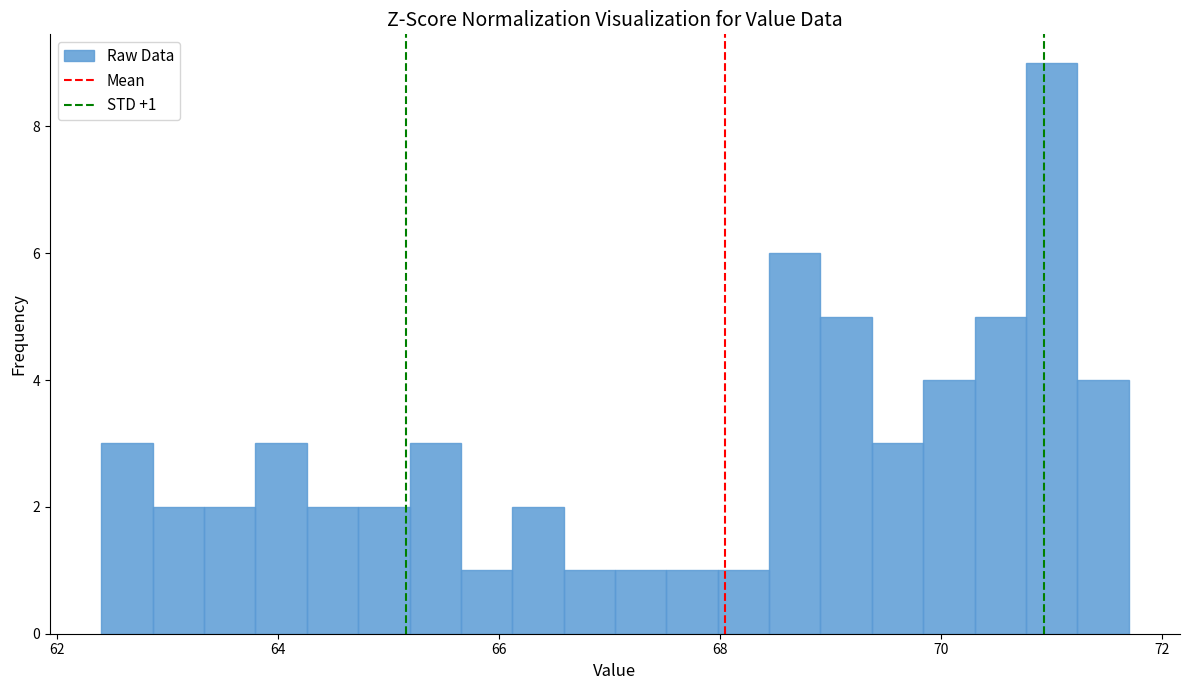

Read against the x-axis, roughly where is the centre of the tallest bar?

71.0